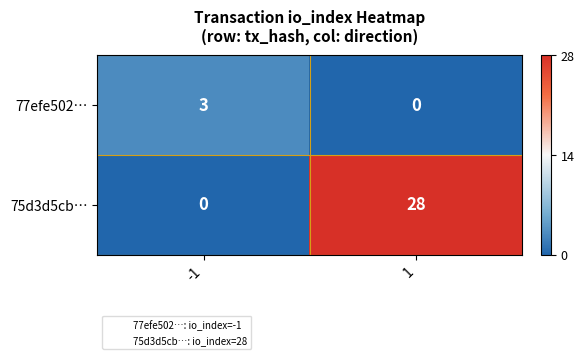

What is the difference between the highest and lowest values at 1?

28